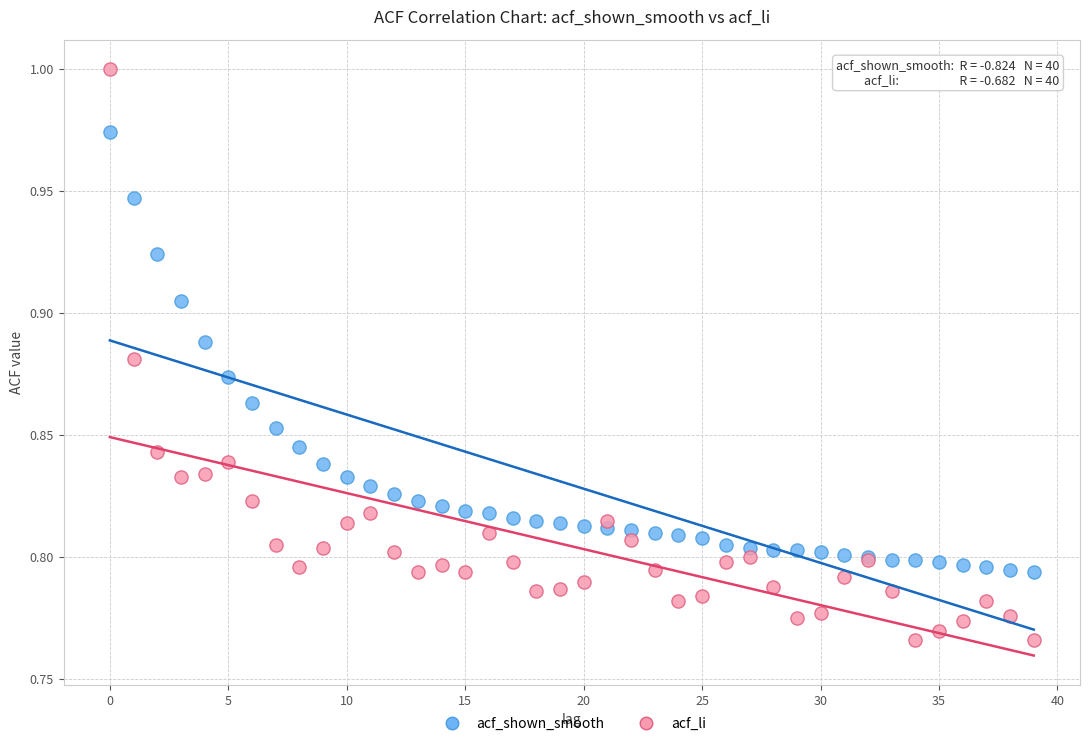

Which series reaches the minimum Y coordinate?

acf_li